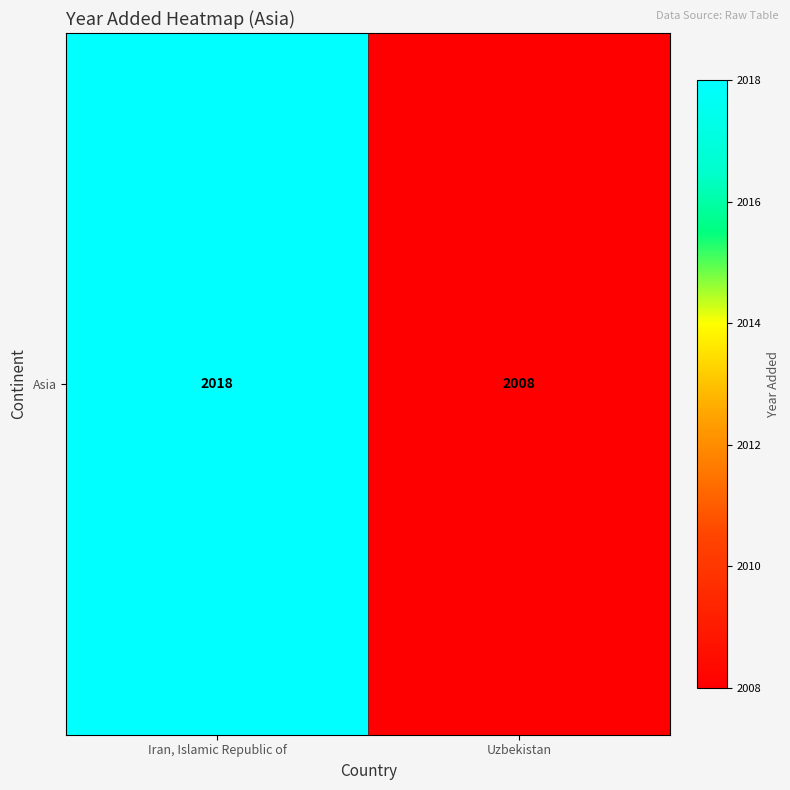

Reading left to right, list all the values displayed in this chart.

Iran, Islamic Republic of=2018	Uzbekistan=2008